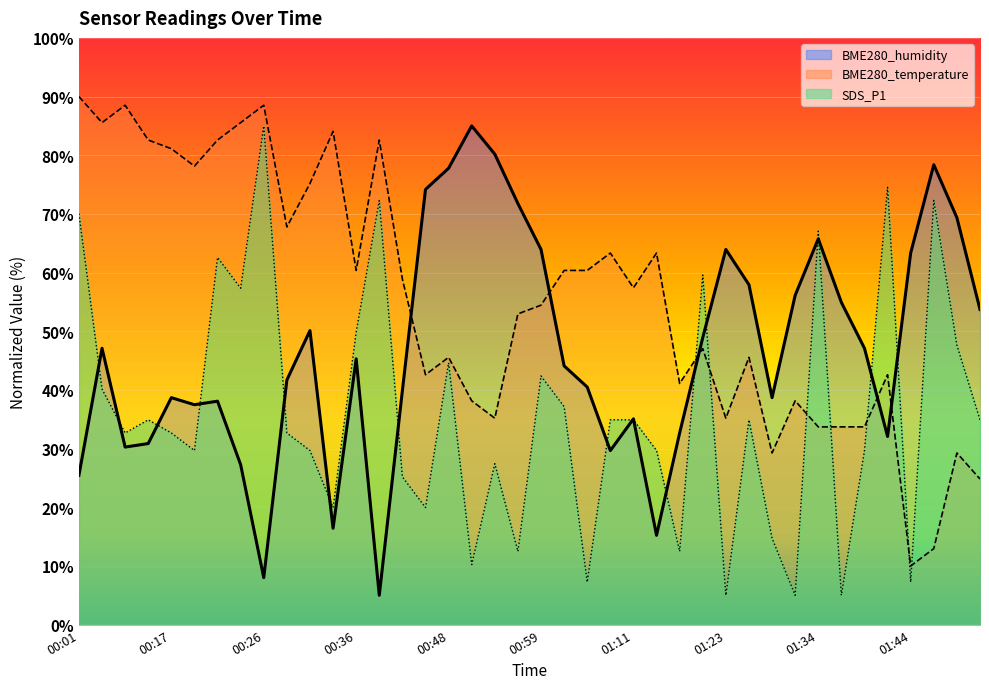

What is the greatest value displayed?

90.0